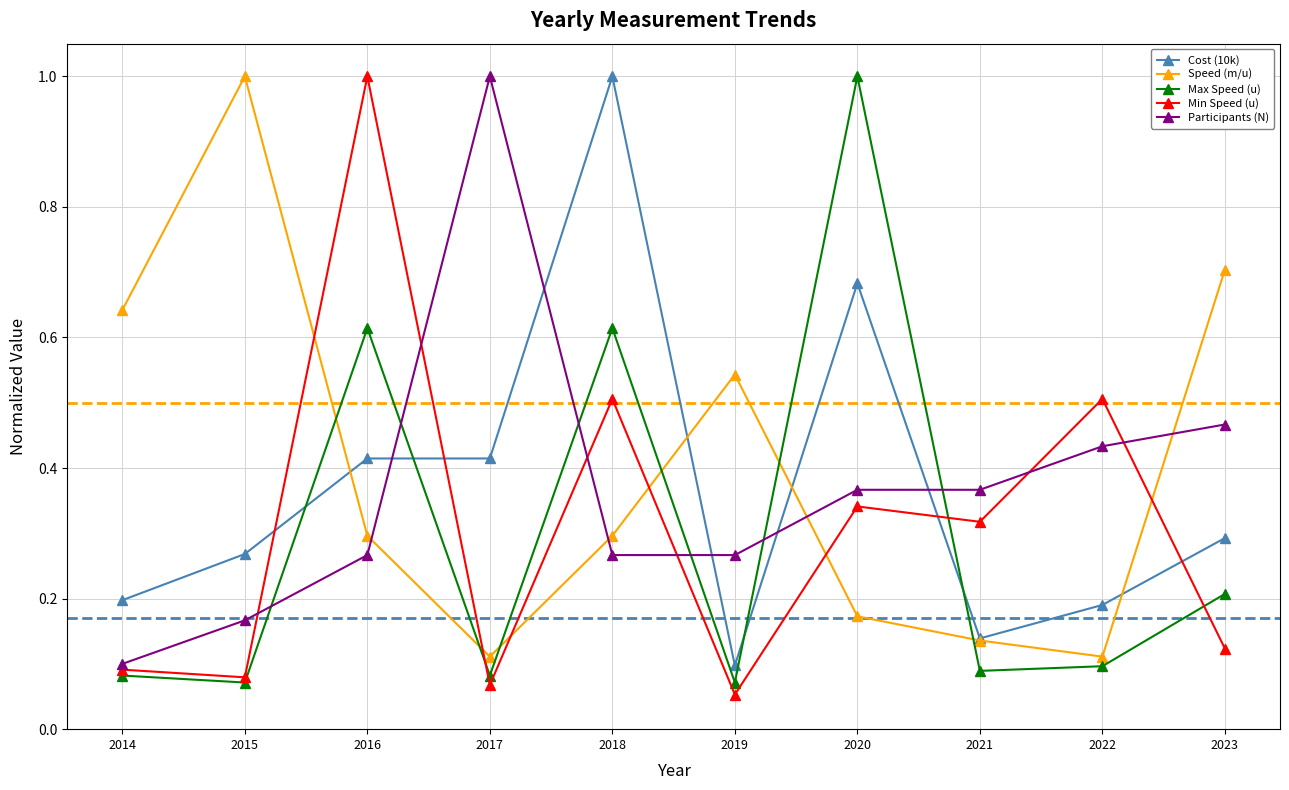

What is the sum of all Min Speed (u) values?

3.1